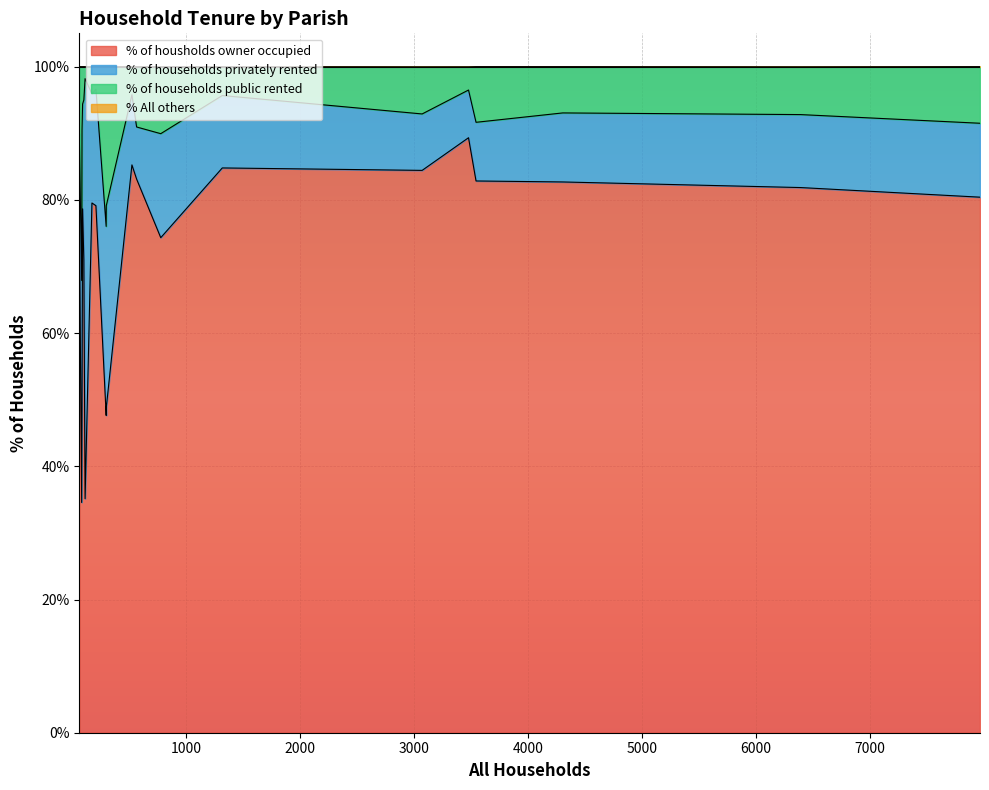

What is the difference between the % of households privately rented values at Edmondsham and Pamphill?

13.3